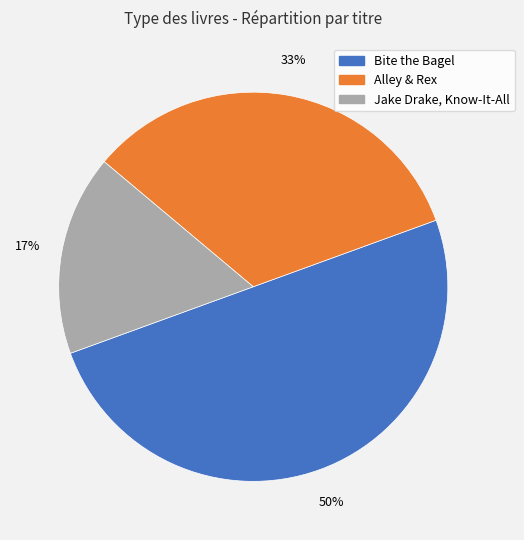

Does Jake Drake, Know-It-All account for over 50% of the chart?

No